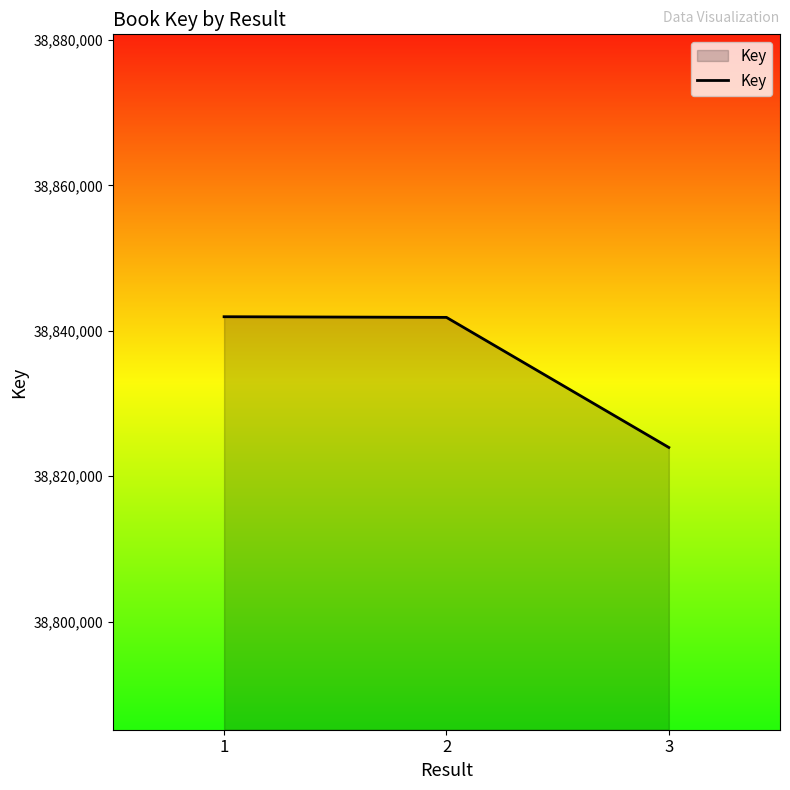

What is the change in value from 1 to 3?

-17982